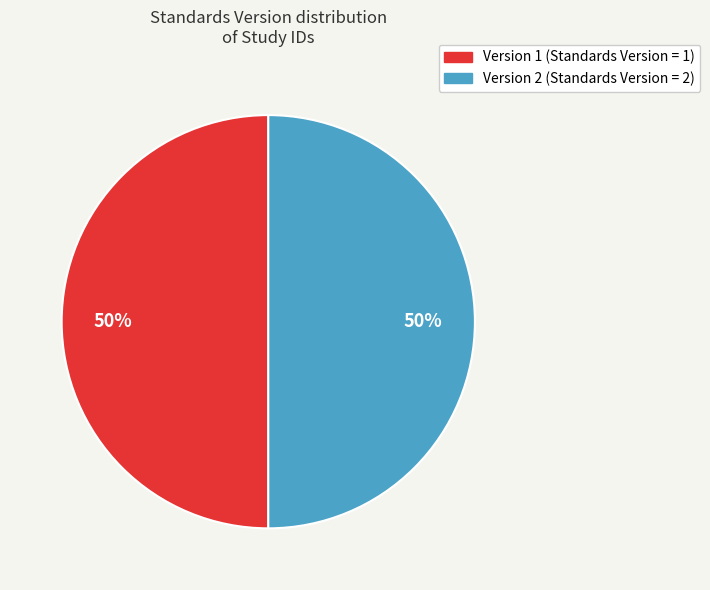

Is it true that Version 1 is 50% of the pie?

True